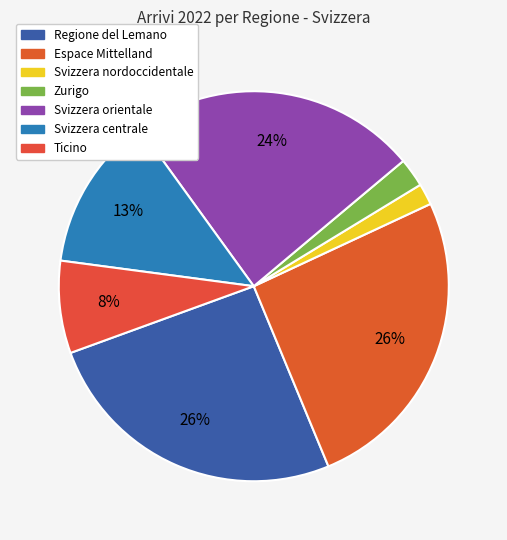

Count the number of slices in the pie.

7